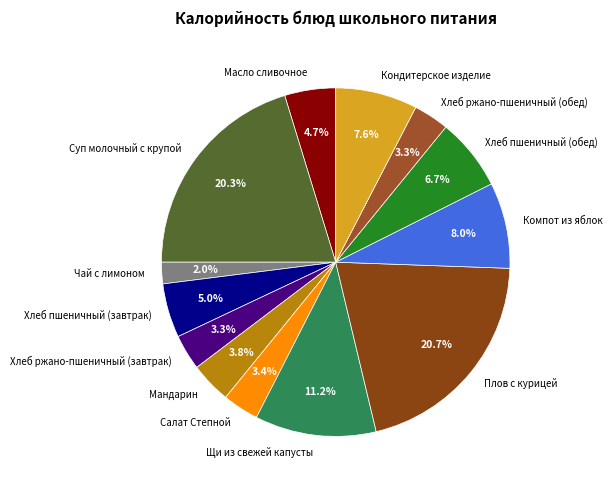

The Компот из яблок slice represents 19% of the pie. True or false?

False